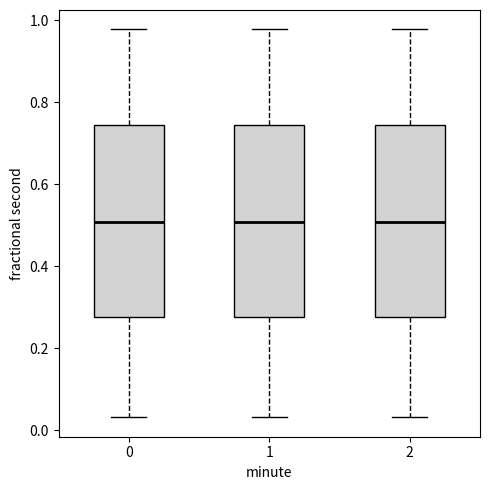

Where does the median line of the box at x = 1 sit on the y-axis? The values are not printed on the chart, so give them approximately, as read against the axis.

0.50